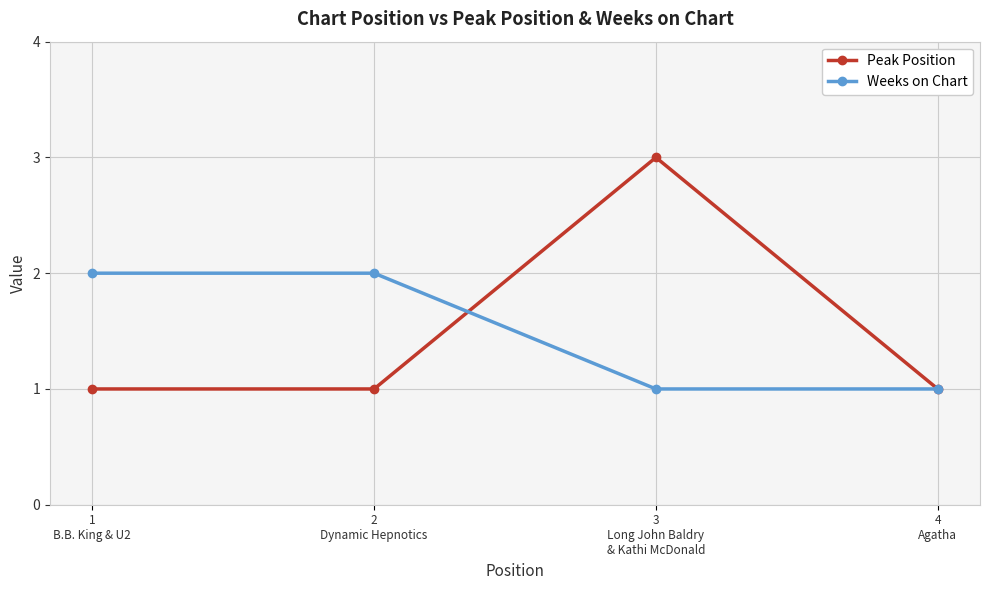

What position from the right is 2
Dynamic Hepnotics?

3